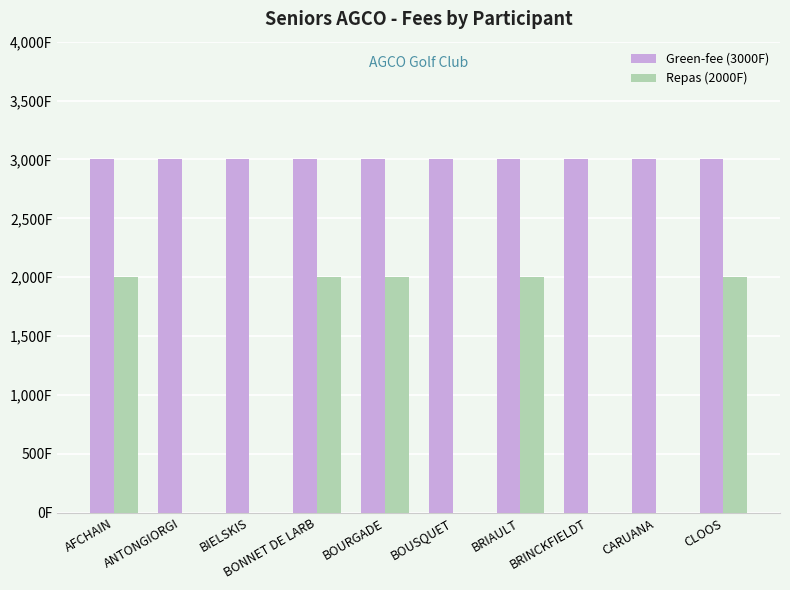

What are all the series names shown in the legend?

Green-fee (3000F), Repas (2000F)